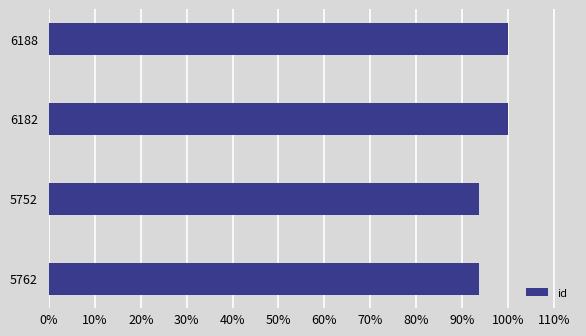

Are the bars horizontal?

Yes